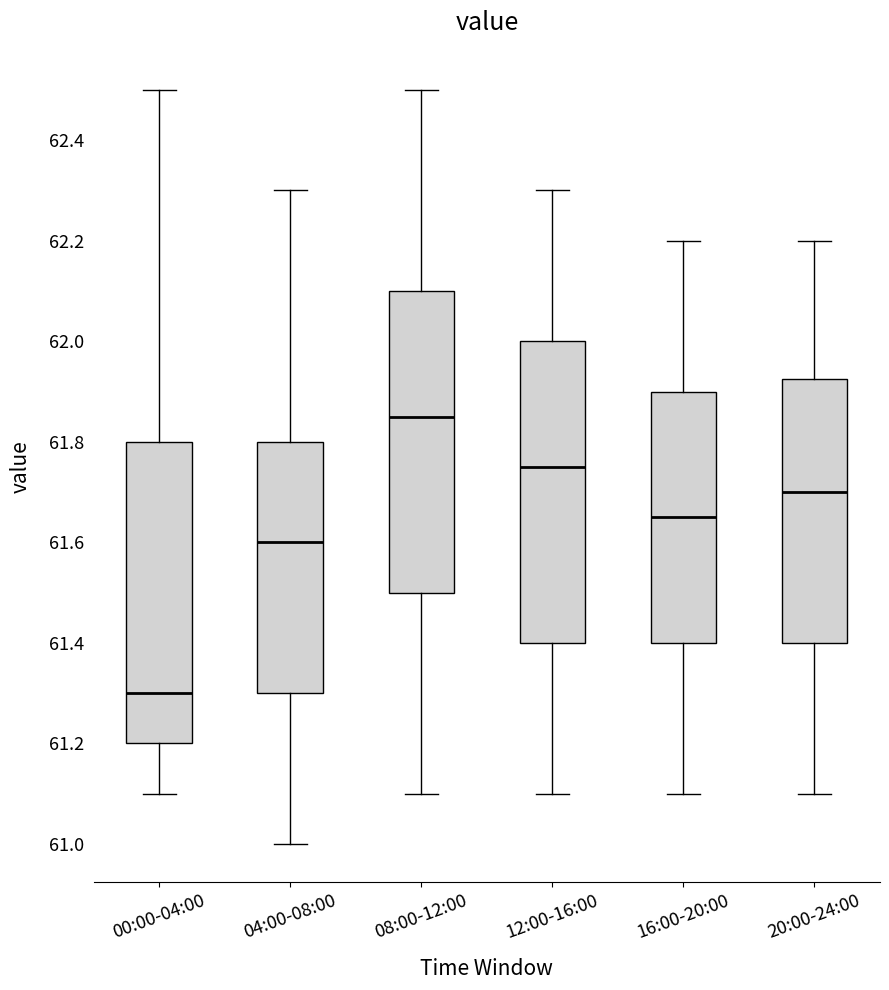

Reading left to right, read every box against the y-axis: the position of its median line, the range the box covers, and the ends of its whiskers. The values are not printed on the chart, so give them approximately, as read against the axis.

00:00-04:00: median 61.30, box 61.20 to 61.80, whiskers 61.10 to 62.50
04:00-08:00: median 61.60, box 61.30 to 61.80, whiskers 61.00 to 62.30
08:00-12:00: median 61.86, box 61.50 to 62.10, whiskers 61.10 to 62.50
12:00-16:00: median 61.76, box 61.40 to 62.00, whiskers 61.10 to 62.30
16:00-20:00: median 61.66, box 61.40 to 61.90, whiskers 61.10 to 62.20
20:00-24:00: median 61.70, box 61.40 to 61.92, whiskers 61.10 to 62.20